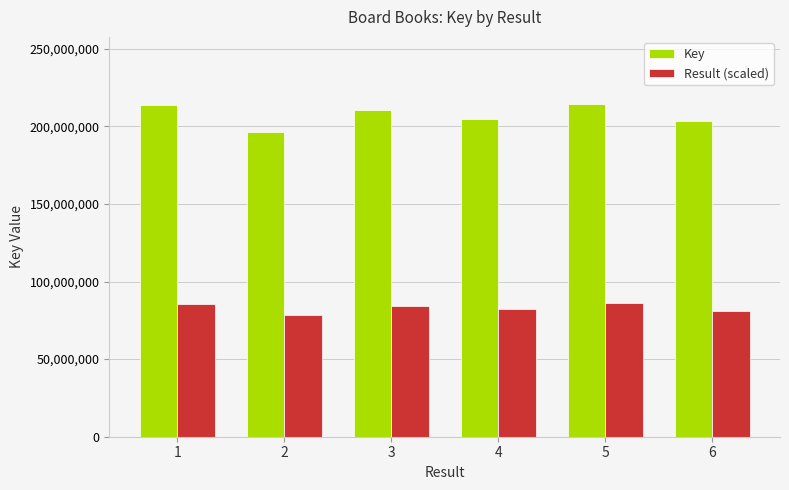

What is the average value of the Result (scaled) series?

82915222